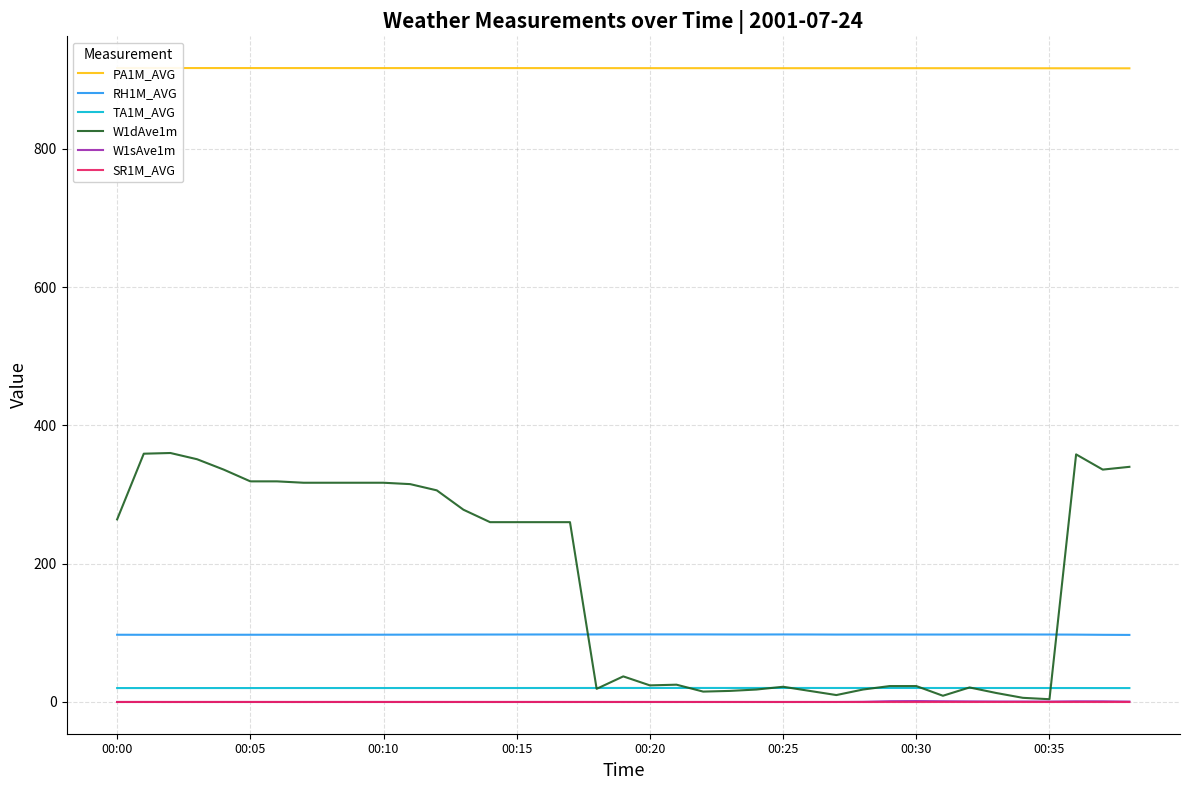

How many data points in RH1M_AVG are less than 97?

1